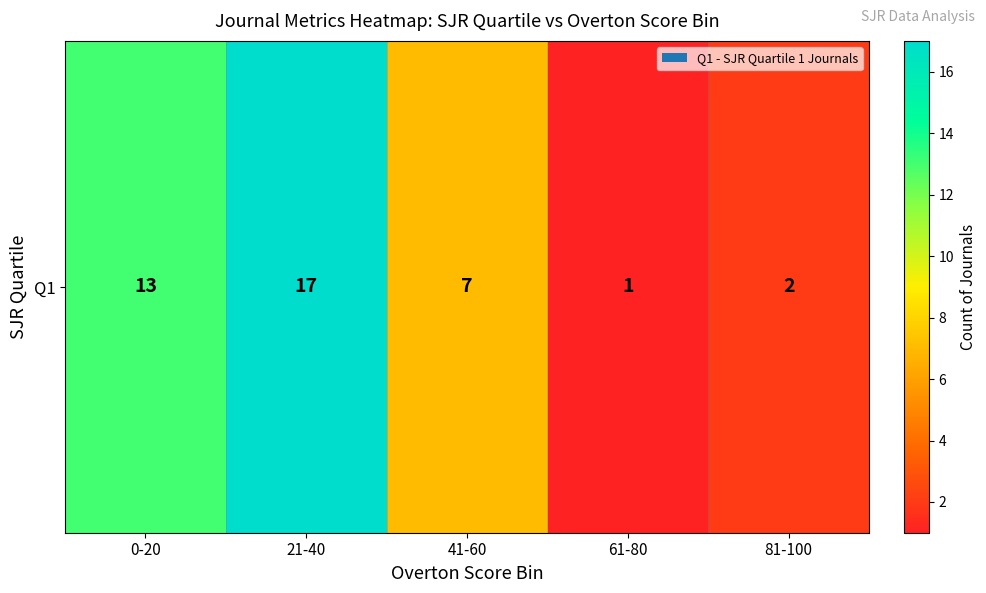

Reading left to right, what are all the values shown in this chart?

0-20=13	21-40=17	41-60=7	61-80=1	81-100=2